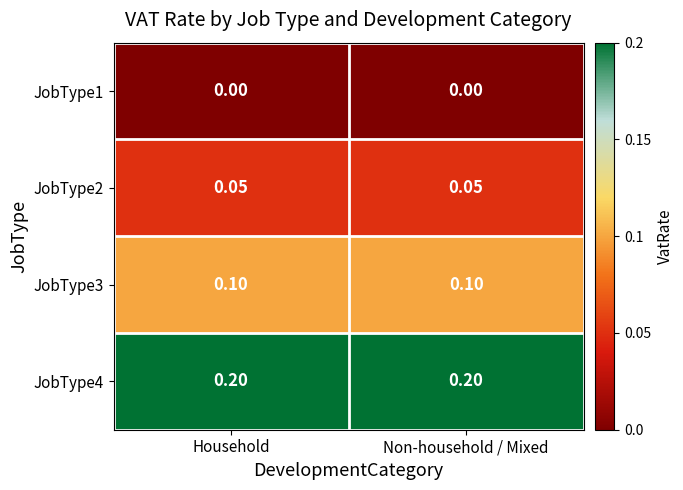

List the series in order of their overall mean, highest first.

JobType4, JobType3, JobType2, JobType1